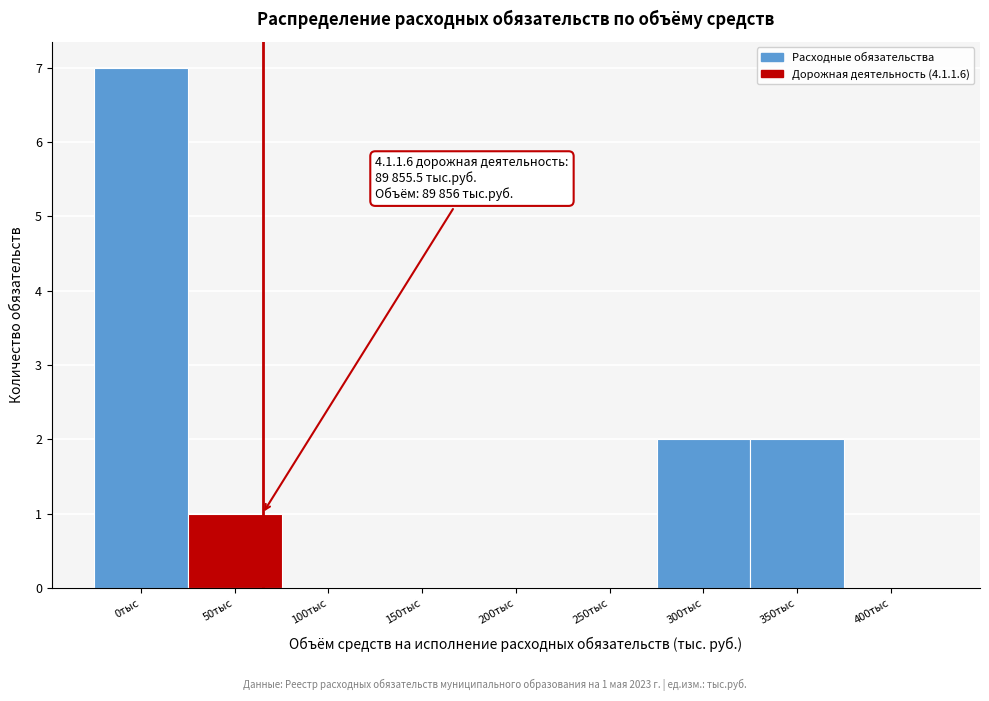

The value at 150тыс is 0. True or false?

True